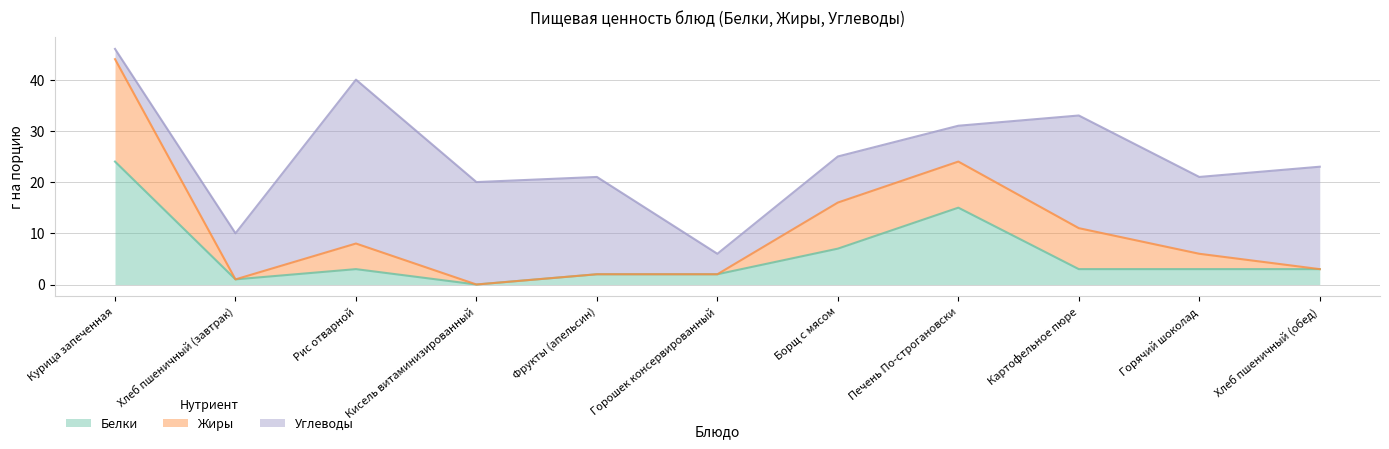

What is the label of the 11th point from the left?

Хлеб пшеничный (обед)